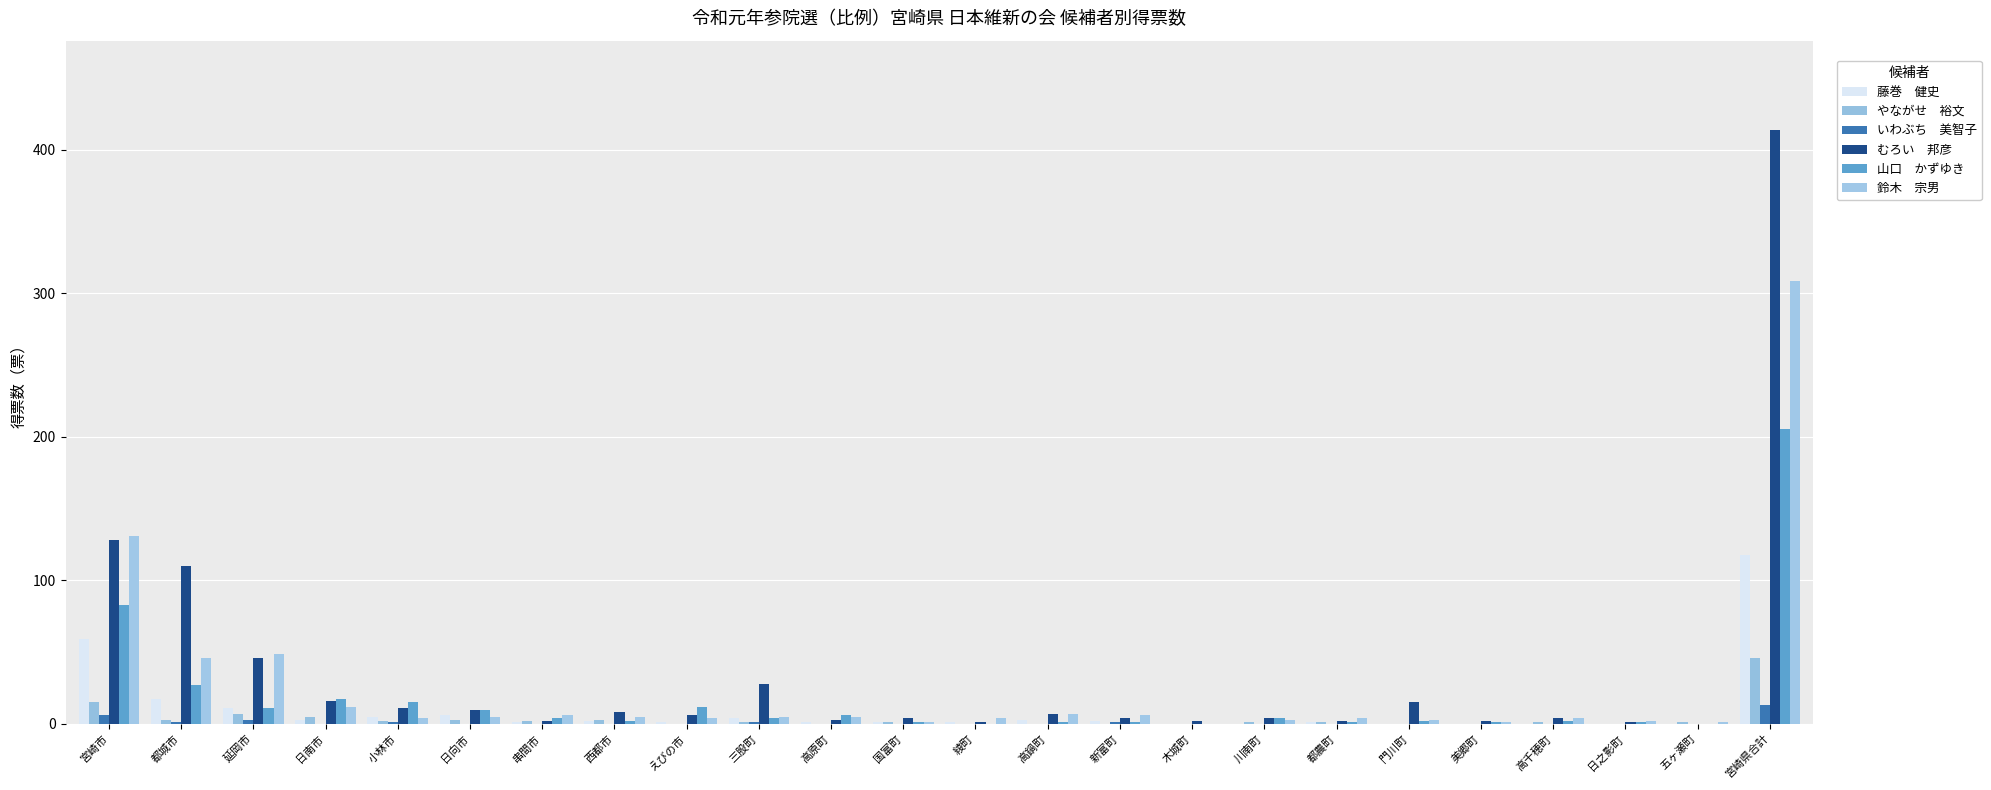

What position from the left is 国富町?

12